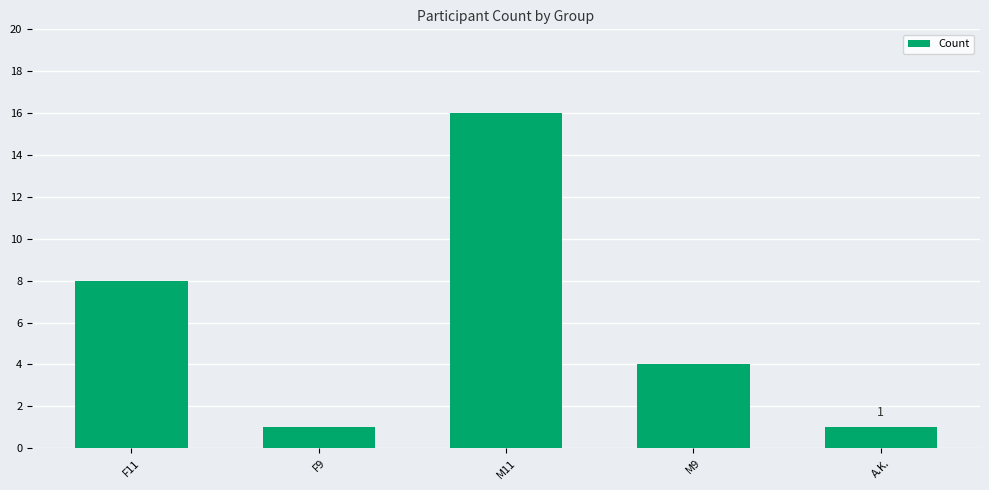

The chart shows a value of 2 at F11. True or false?

False